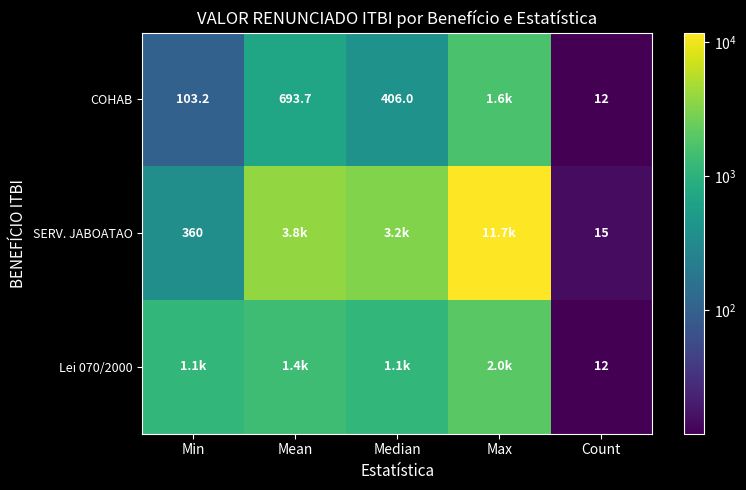

At which category does the chart reach its minimum across all series?

Count